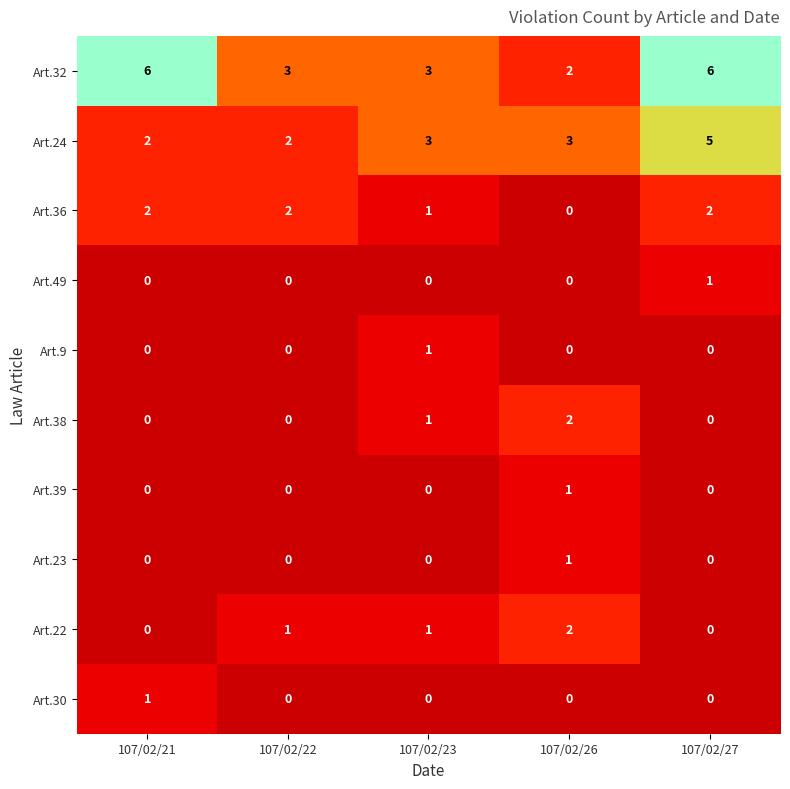

What is the sum of all Art.22 values?

4